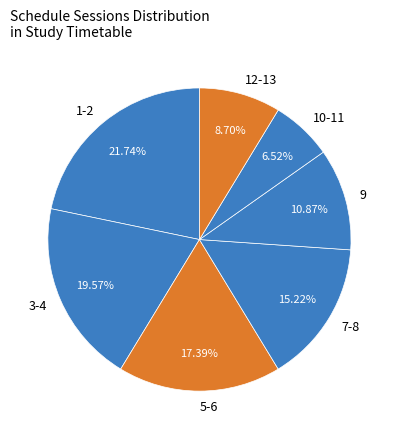

Approximately how many times larger is the value at 9 compared to 7-8?

0.7